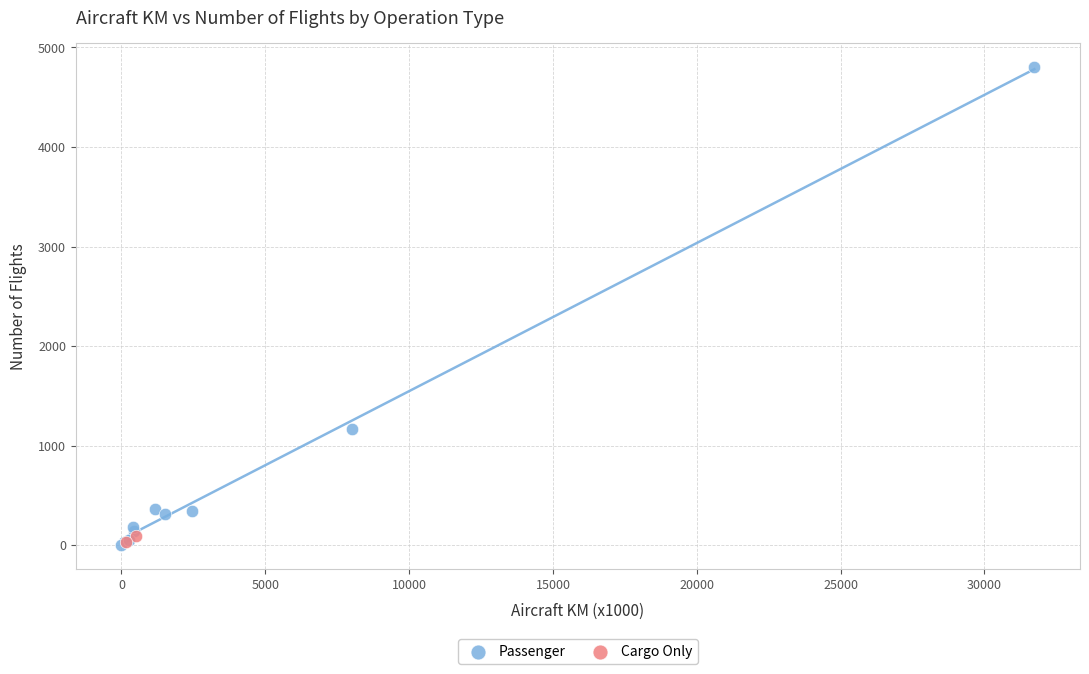

What are all the series names shown in the legend?

Passenger, Cargo Only